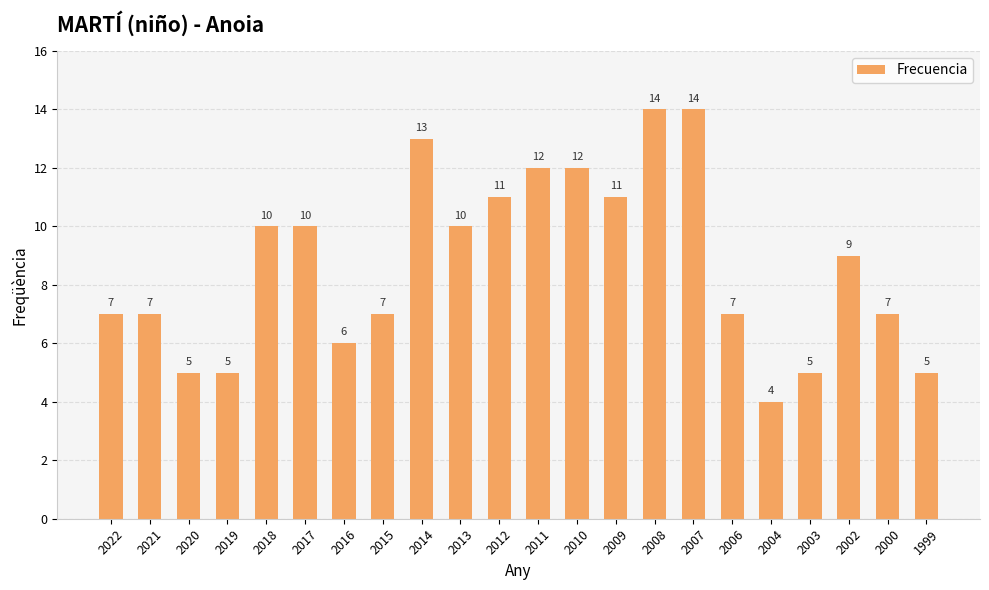

What is the difference between the values at 2015 and 2013?

3